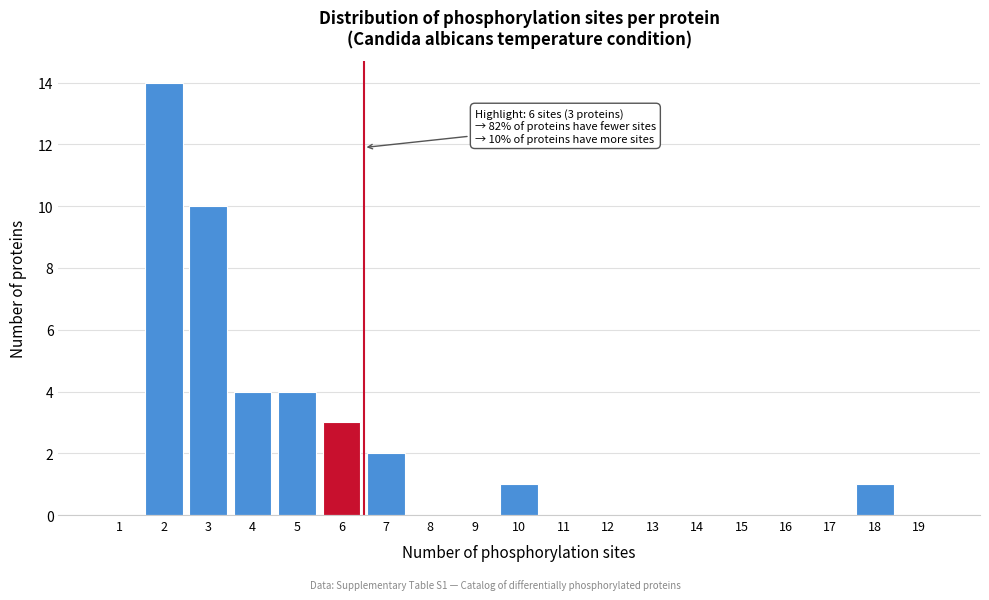

Reading left to right, what are all the values shown in this chart?

1=0	2=14	3=10	4=4	5=4	6=3	7=2	8=0	9=0	10=1	11=0	12=0	13=0	14=0	15=0	16=0	17=0	18=1	19=0